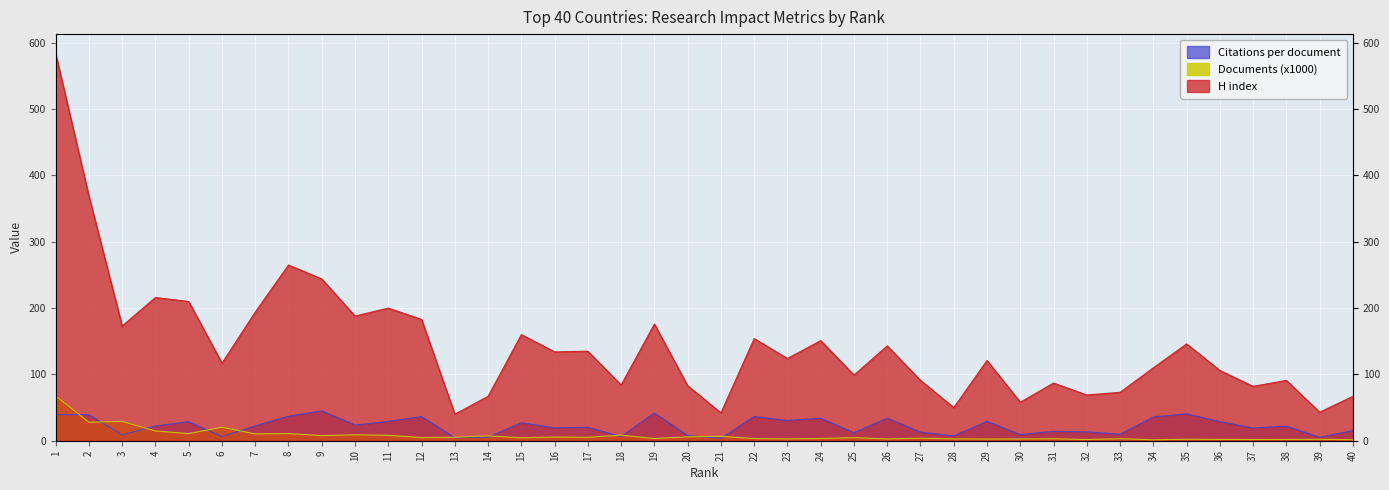

Rank the series by their maximum value, from highest to lowest.

H index, Documents (x1000), Citations per document